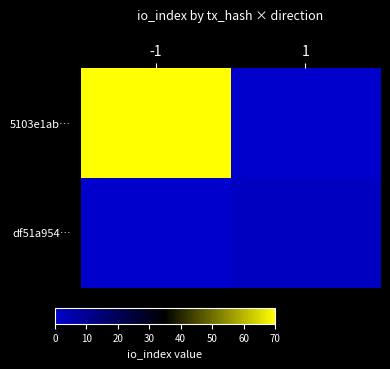

Which series has the widest spread of values?

5103e1ab…